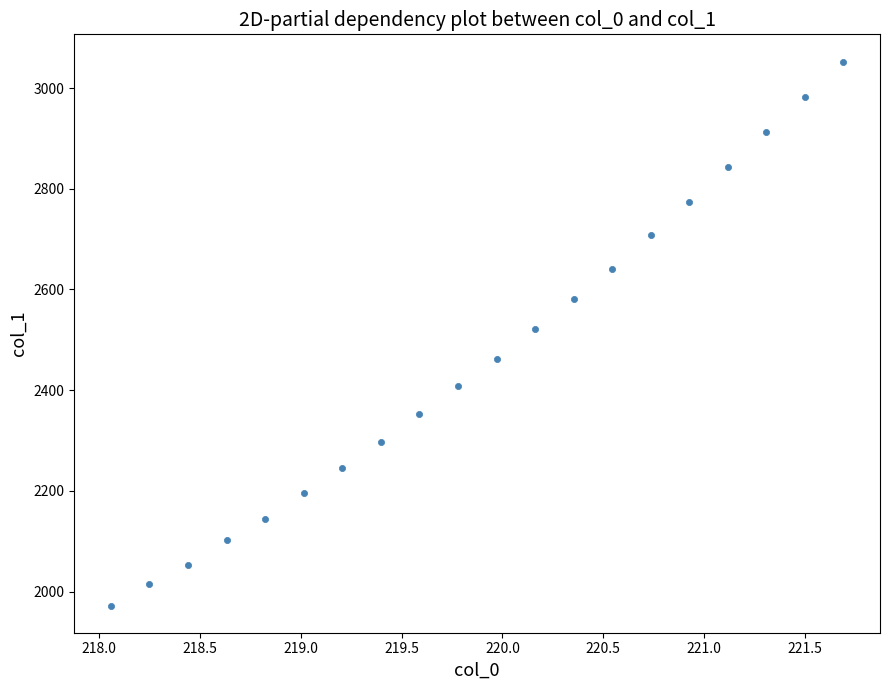

What is the range of X values (max minus min)?

3.6